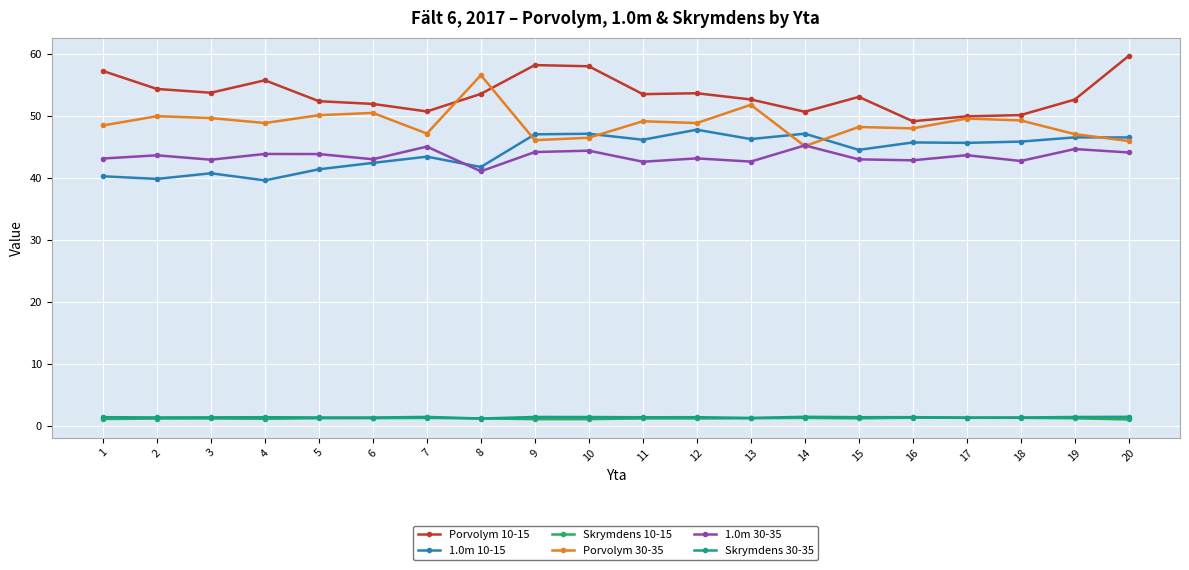

What is the total value across all series at 10?

198.4